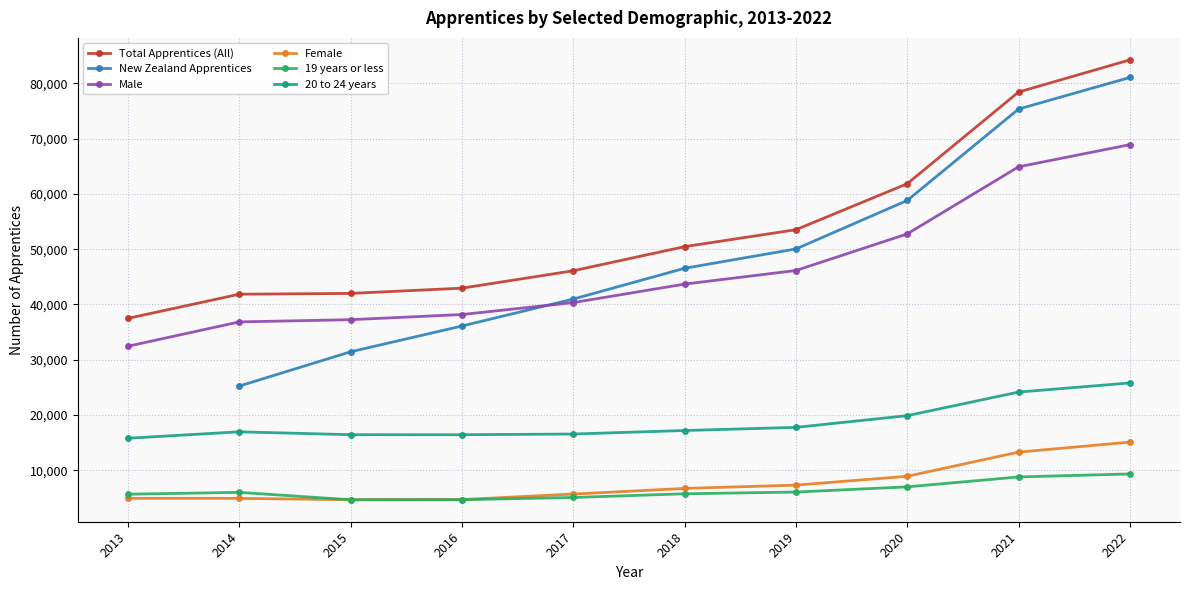

Which series has the largest total across all categories?

Total Apprentices (All)